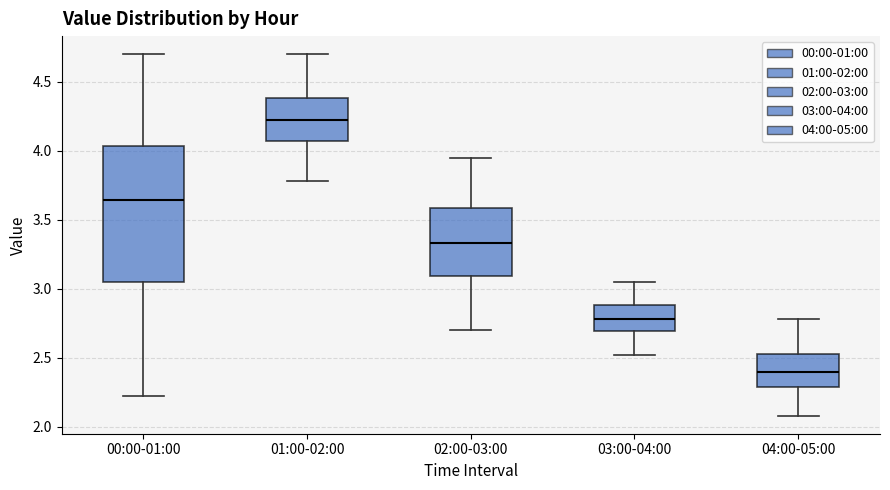

Where is the upper edge of the box for 04:00-05:00 on the y-axis? The values are not printed on the chart, so give them approximately, as read against the axis.

2.55